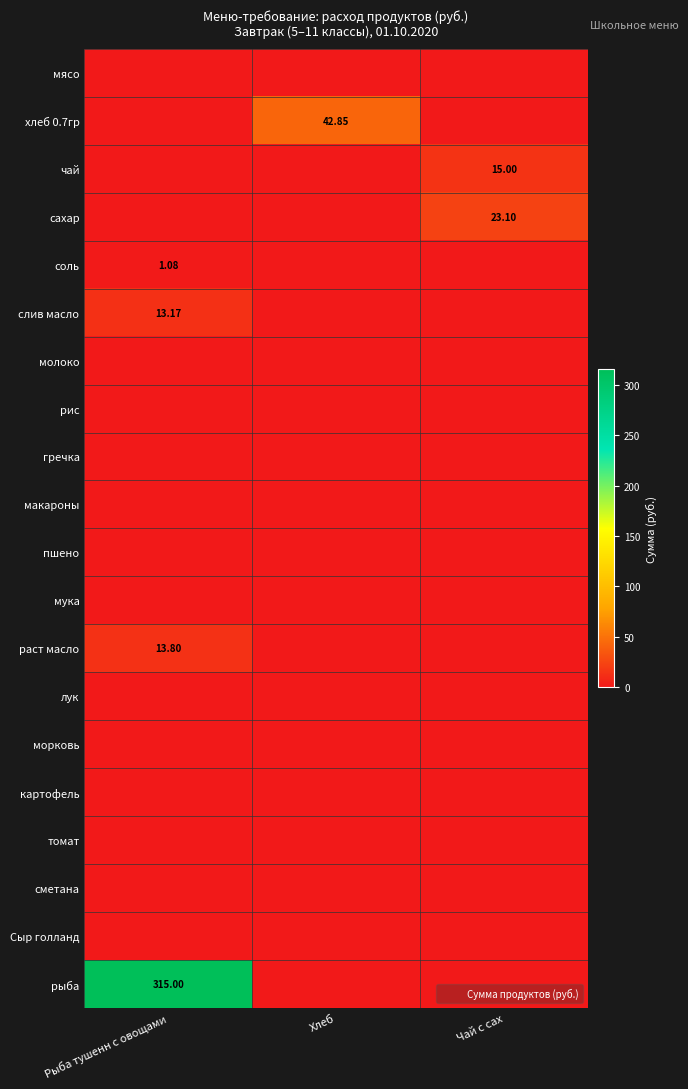

What is the spread (max minus min) of values at Рыба тушенн с овощами?

315.0